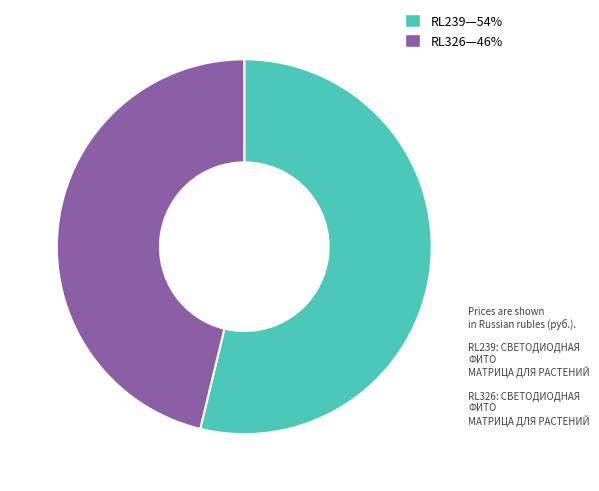

Is there any slice that represents more than half of the pie?

Yes